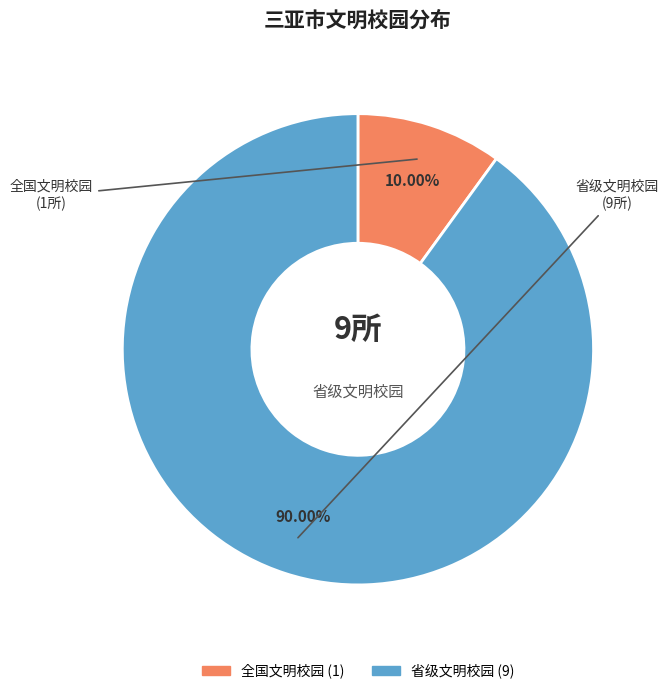

Which slice is the smallest?

全国文明校园